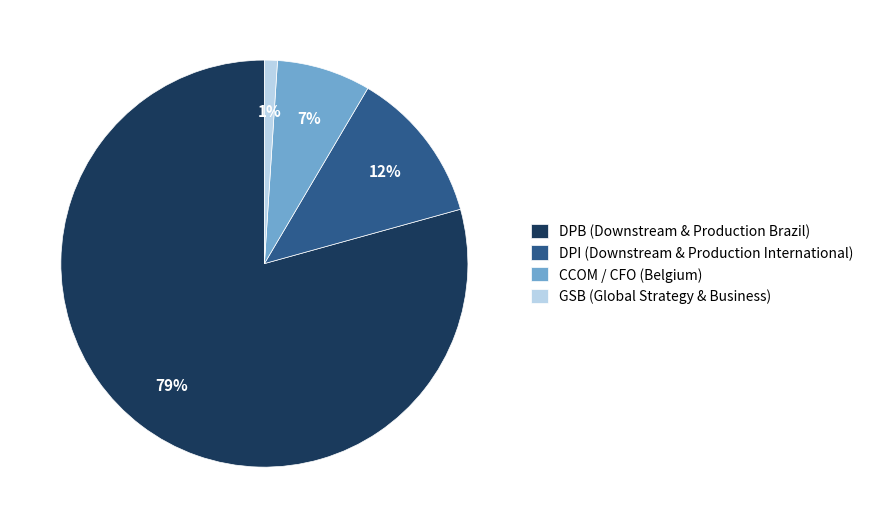

Combined, do DPB (Downstream & Production Brazil) and GSB (Global Strategy & Business) account for over 50%?

Yes